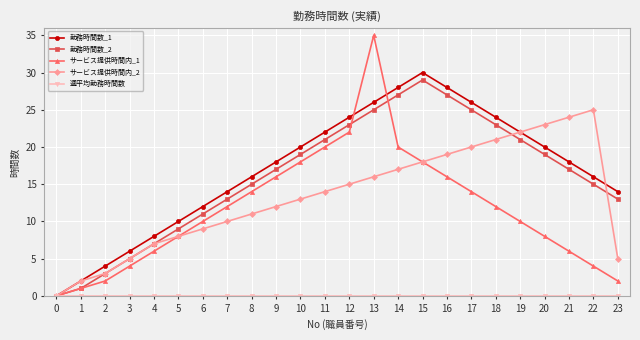

What is the difference between the maximum and minimum values in the サービス提供時間内_1 series?

35